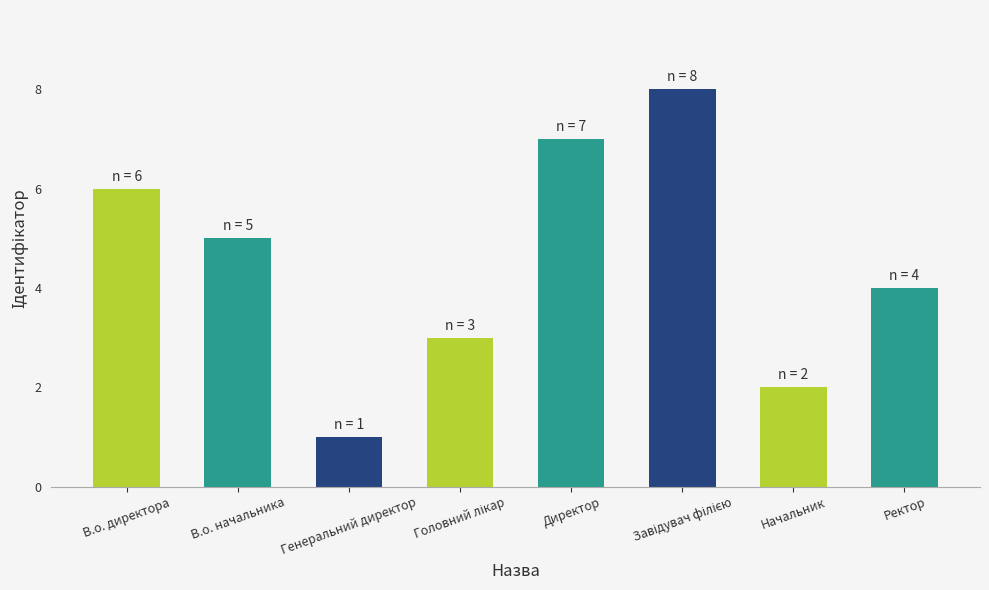

Does the chart contain stacked bars?

No